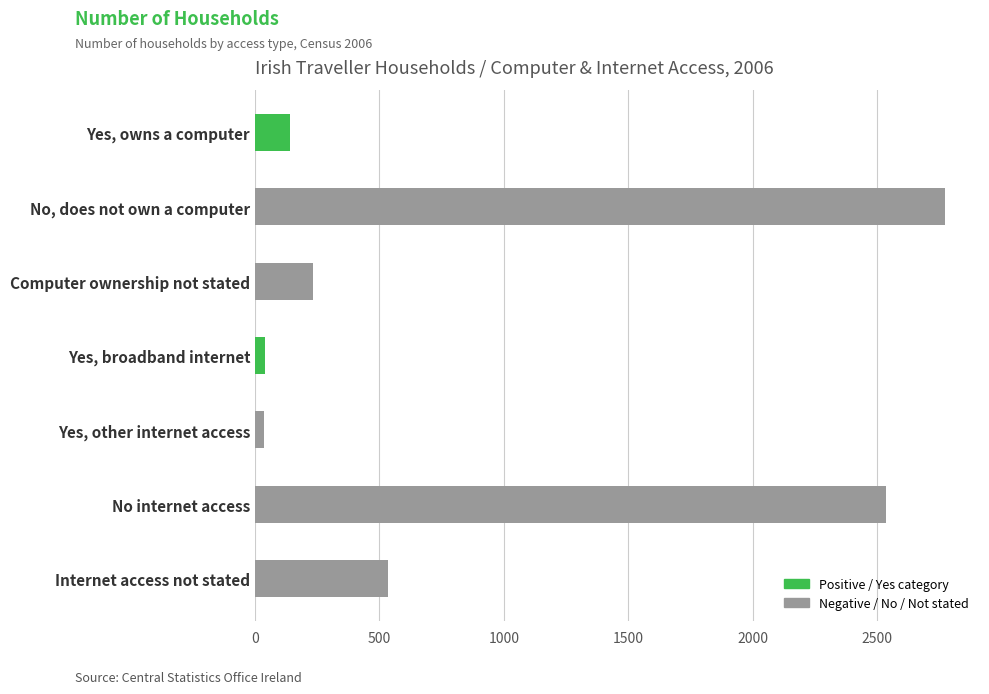

What is the difference between the second highest and minimum values?

2498